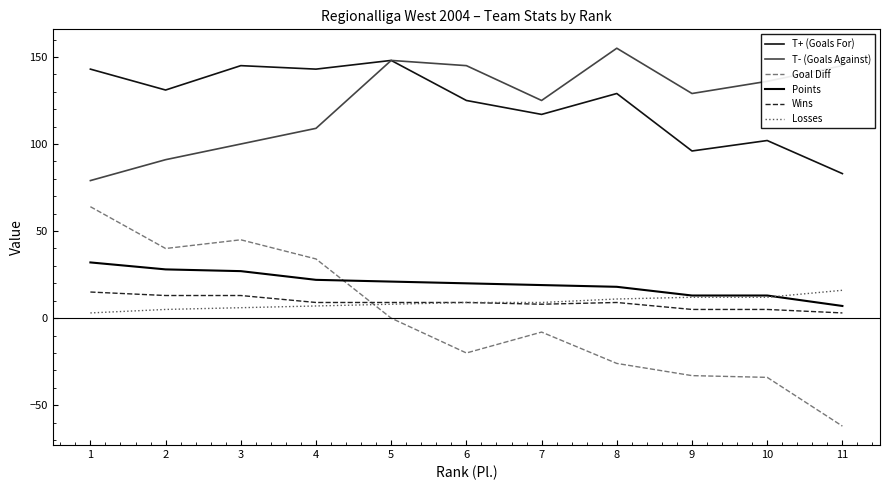

Does the chart display data point markers on the line(s)?

No